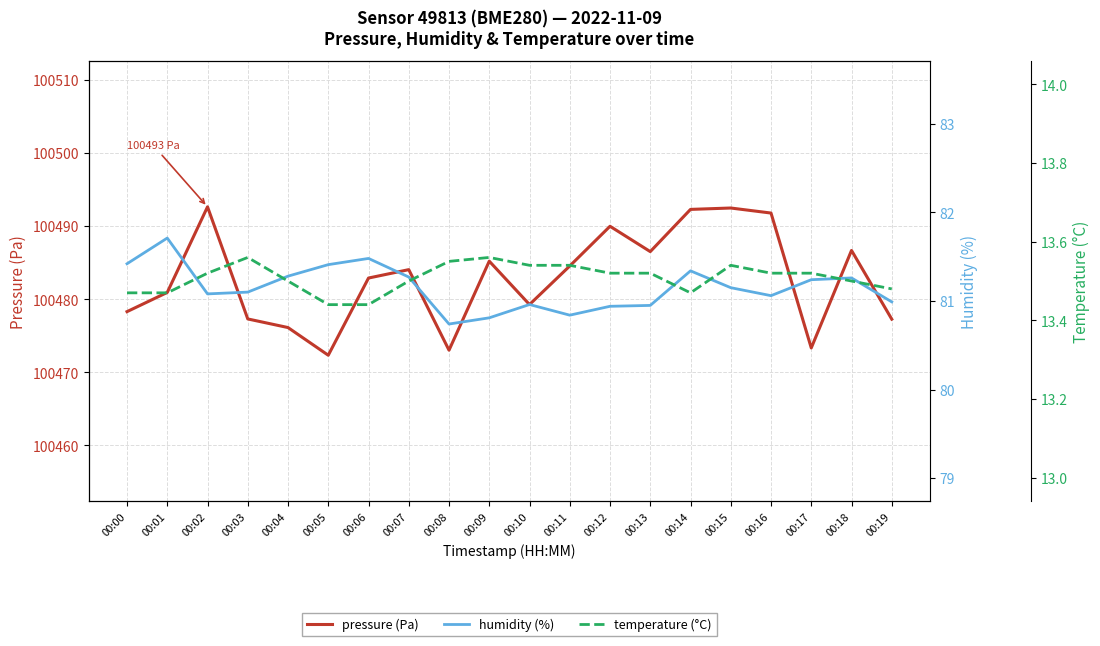

True or false: pressure (Pa) has a value of 175776.5 at 00:13.

False